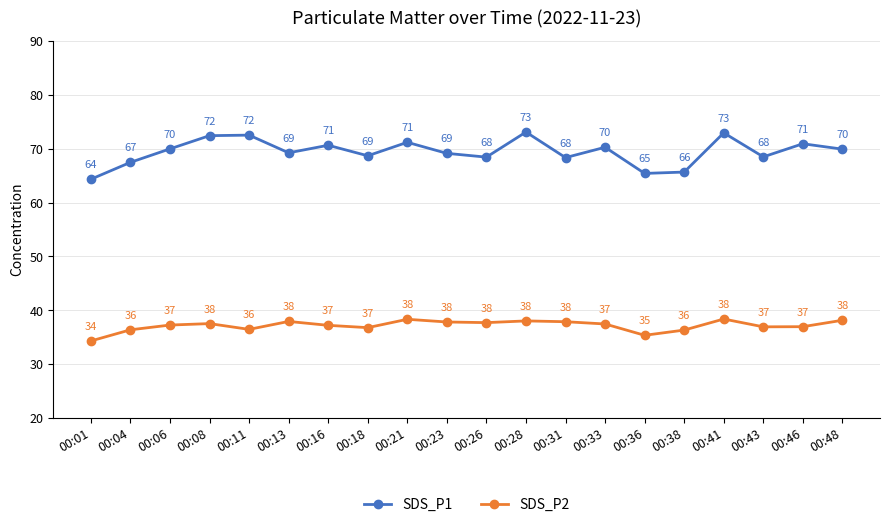

True or false: SDS_P2 and SDS_P1 cross at least once.

False